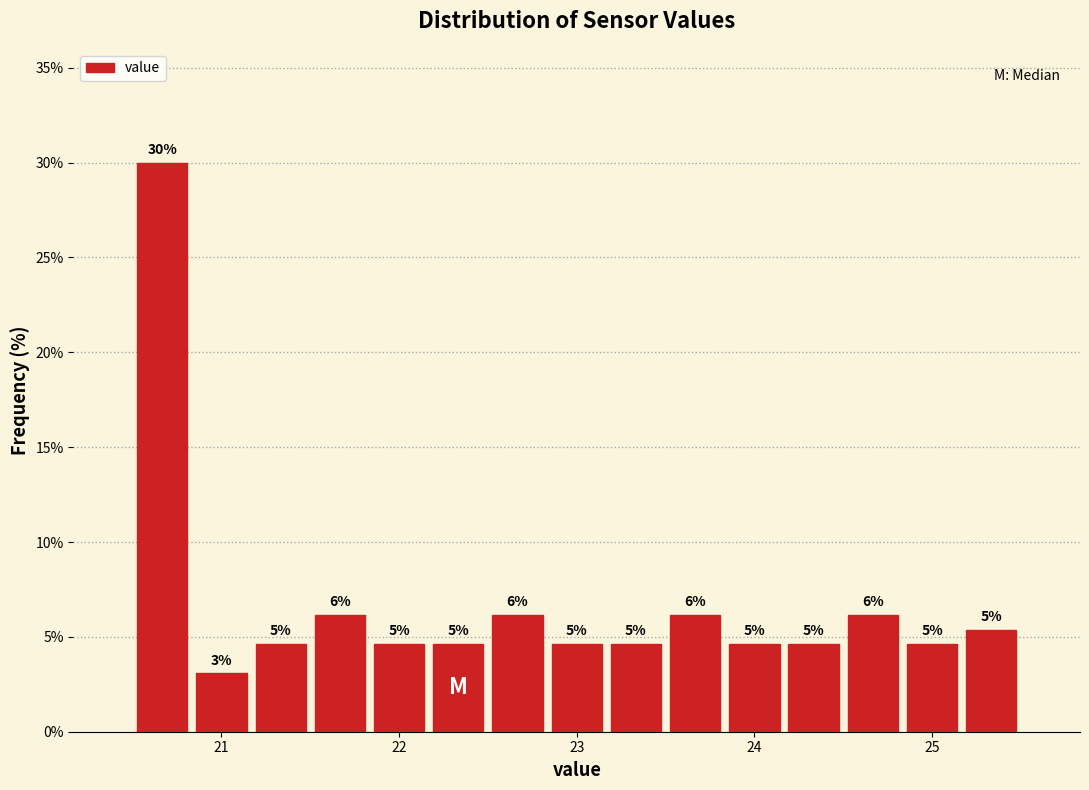

Read against the x-axis, roughly where is the centre of the tallest bar?

20.7